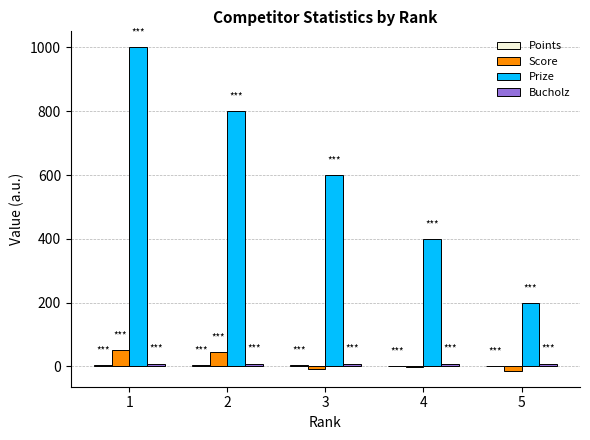

How many categories are shown in the chart?

5